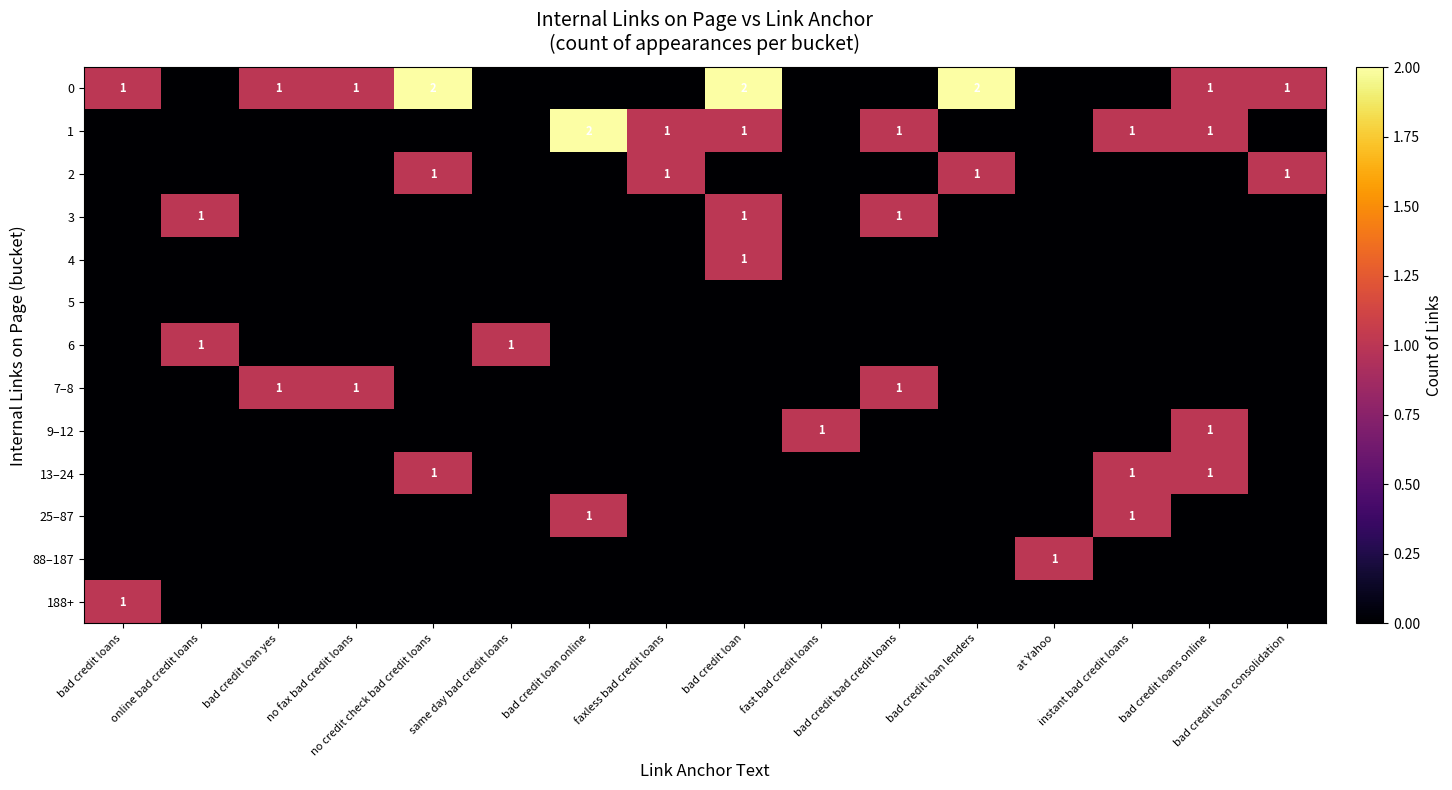

Count the number of data series in this chart.

13